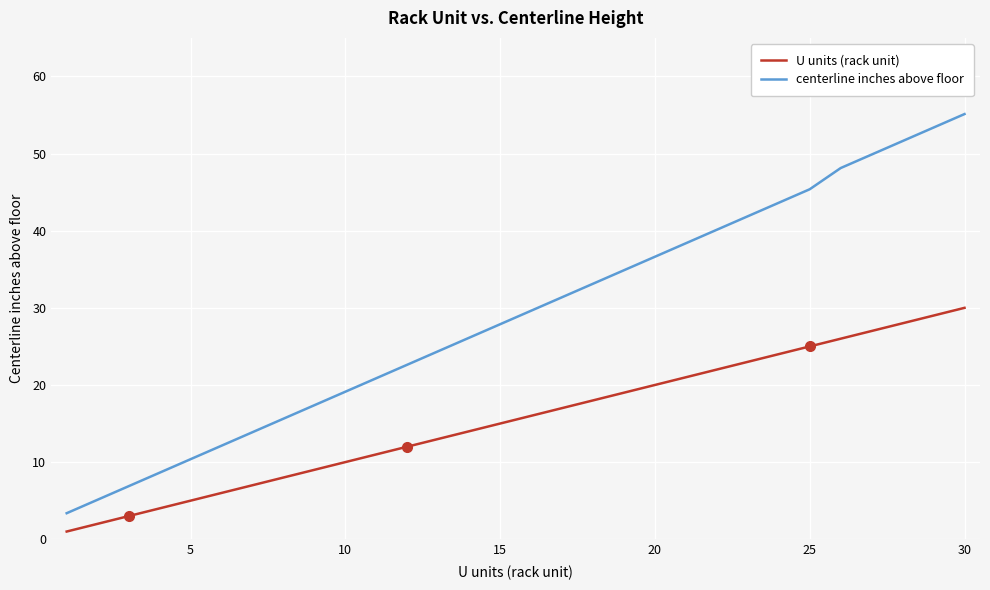

What is the average value of the centerline inches above floor series?

28.9